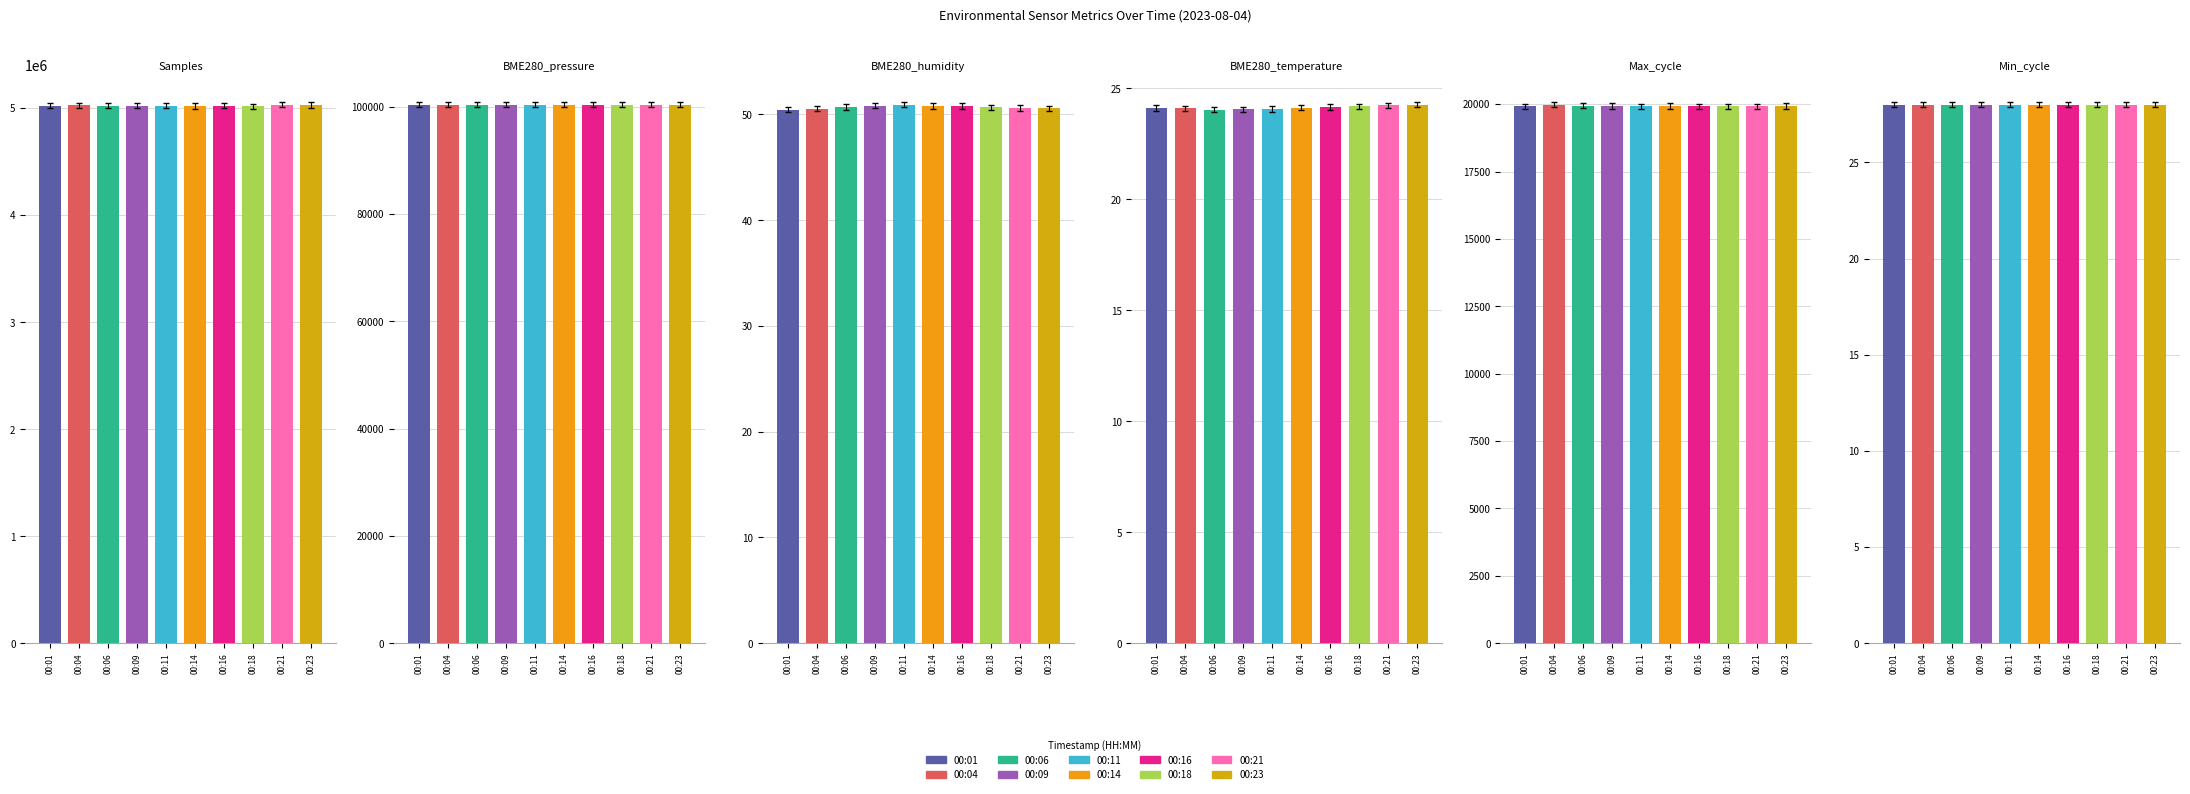

Between 00:04 and 00:16, which is larger?

00:04